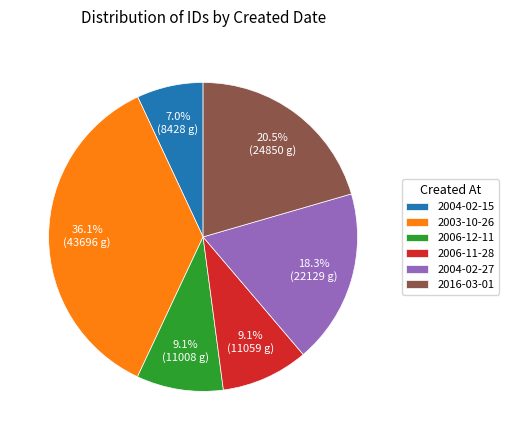

Which category has the smallest portion of the pie?

2004-02-15